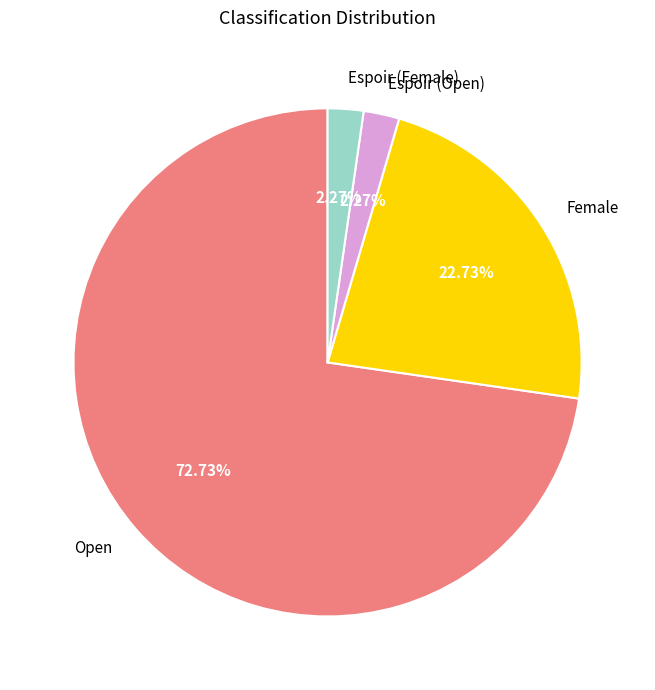

To the nearest percent, what portion does Open represent?

73%